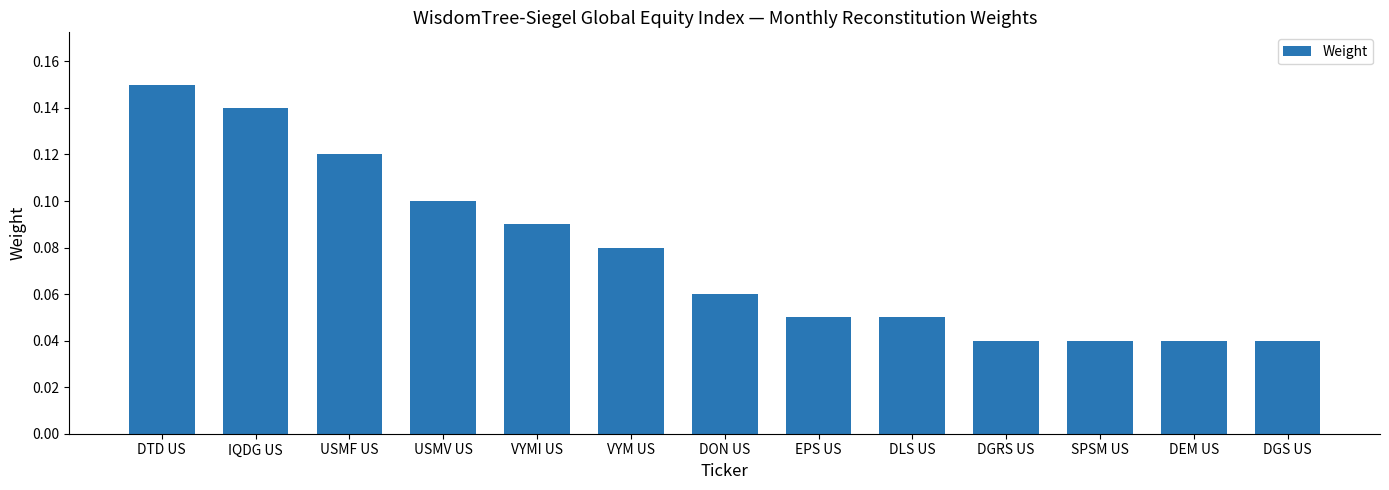

True or false: the data shows 0.0 at USMV US.

False